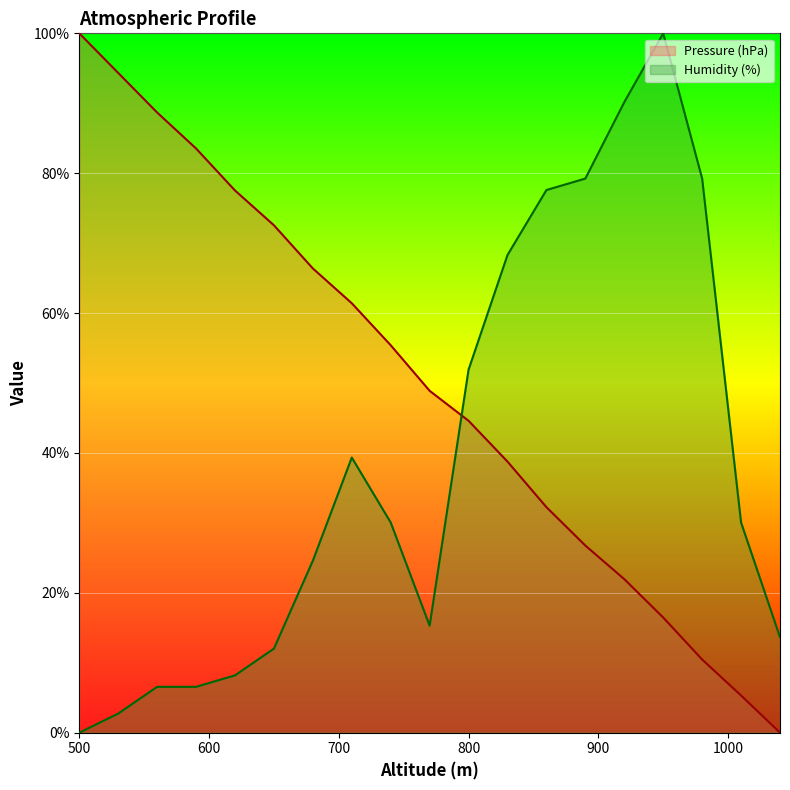

How many categories are shown in the chart?

19